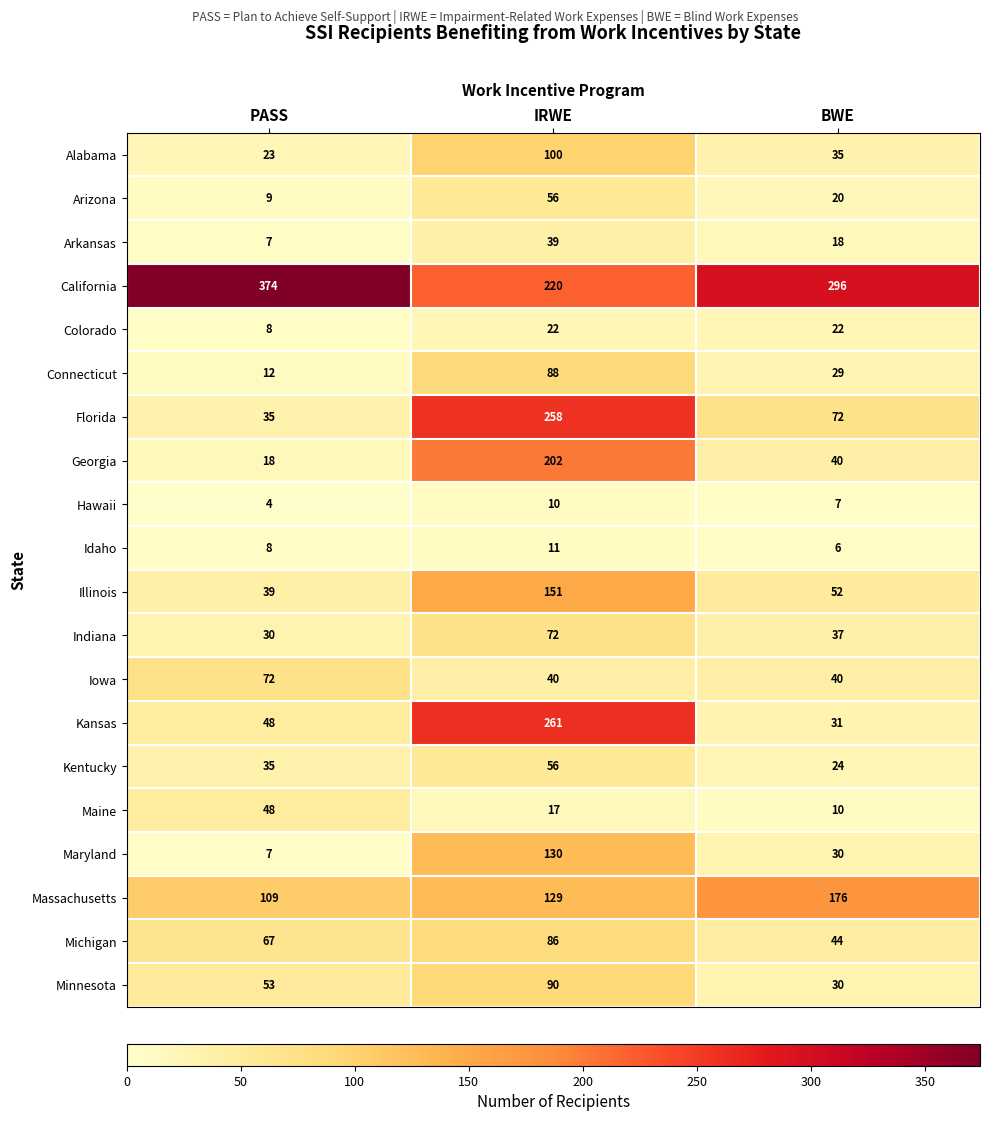

True or false: Massachusetts has a value of 176 at BWE.

True